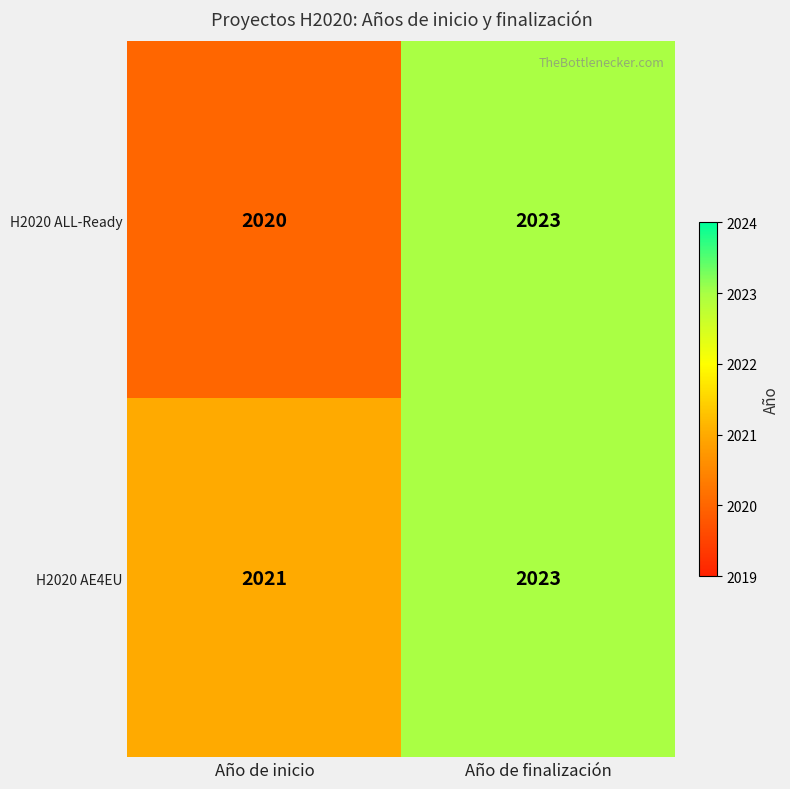

At how many categories does at least one series exceed 2022?

1